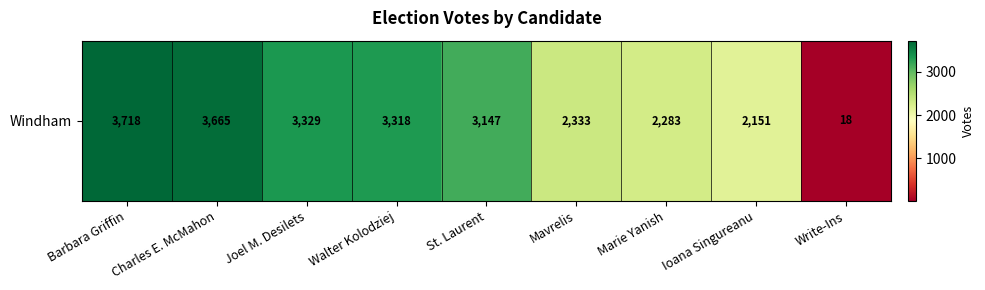

Reading left to right, transcribe all the data shown in this chart.

Barbara Griffin=3718	Charles E. McMahon=3665	Joel M. Desilets=3329	Walter Kolodziej=3318	St. Laurent=3147	Mavrelis=2333	Marie Yanish=2283	Ioana Singureanu=2151	Write-Ins=18